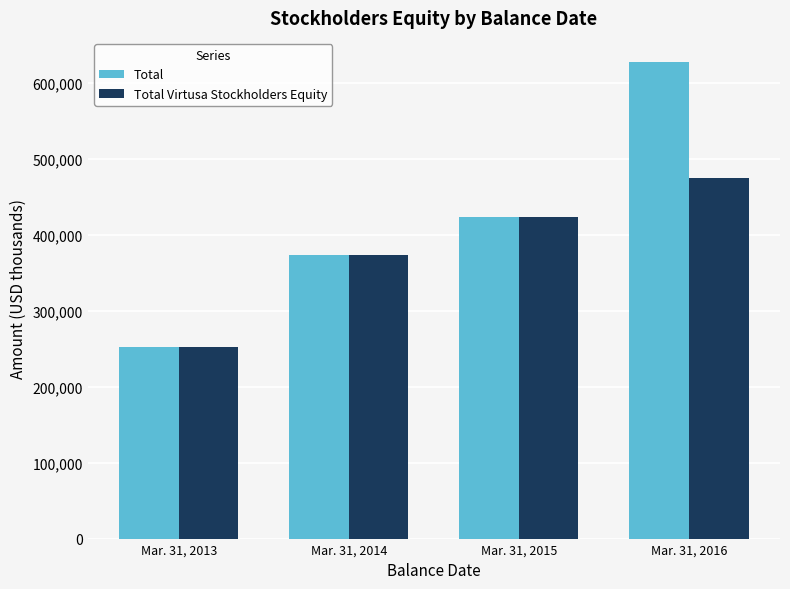

At which label is Total Virtusa Stockholders Equity closest to 363610?

Mar. 31, 2014